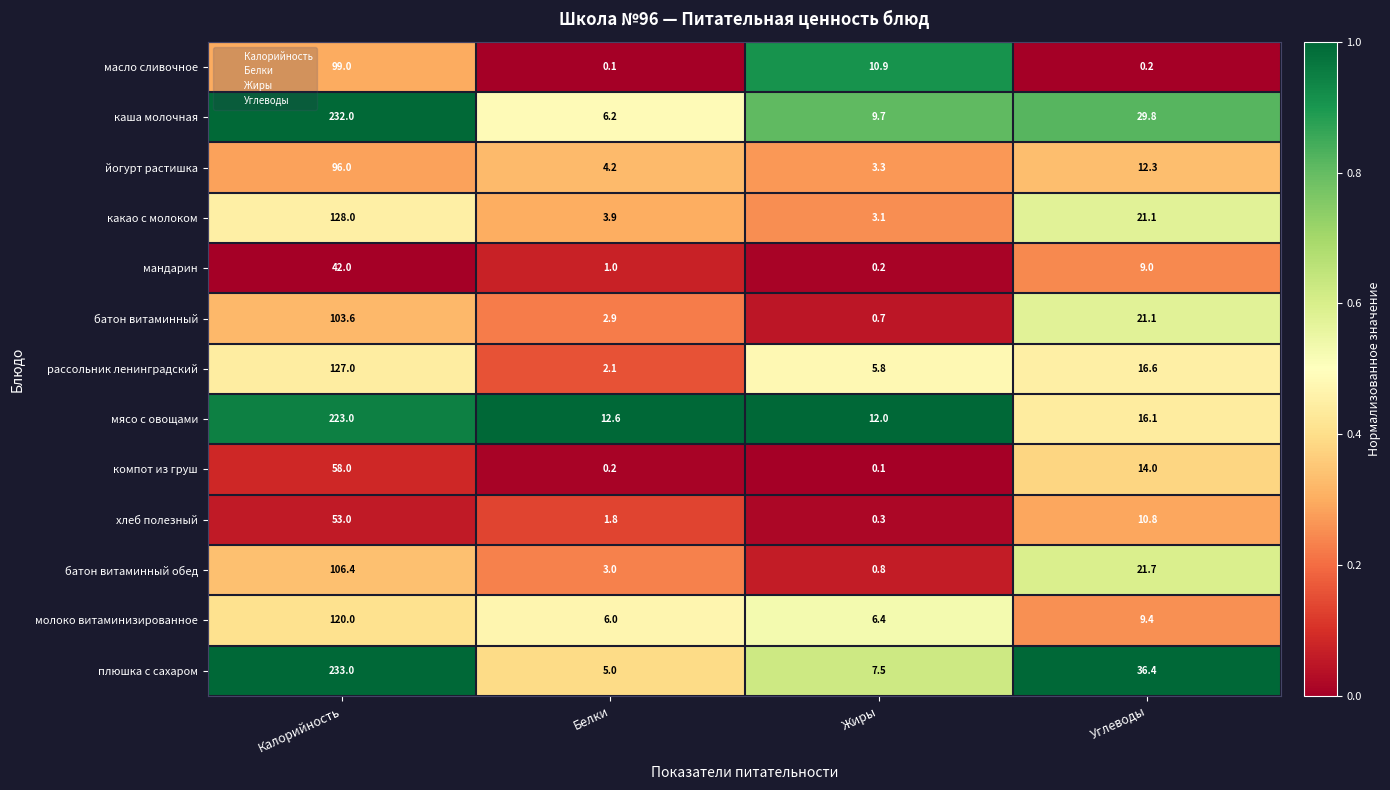

Is it true that компот из груш equals 0.2 at Белки?

True